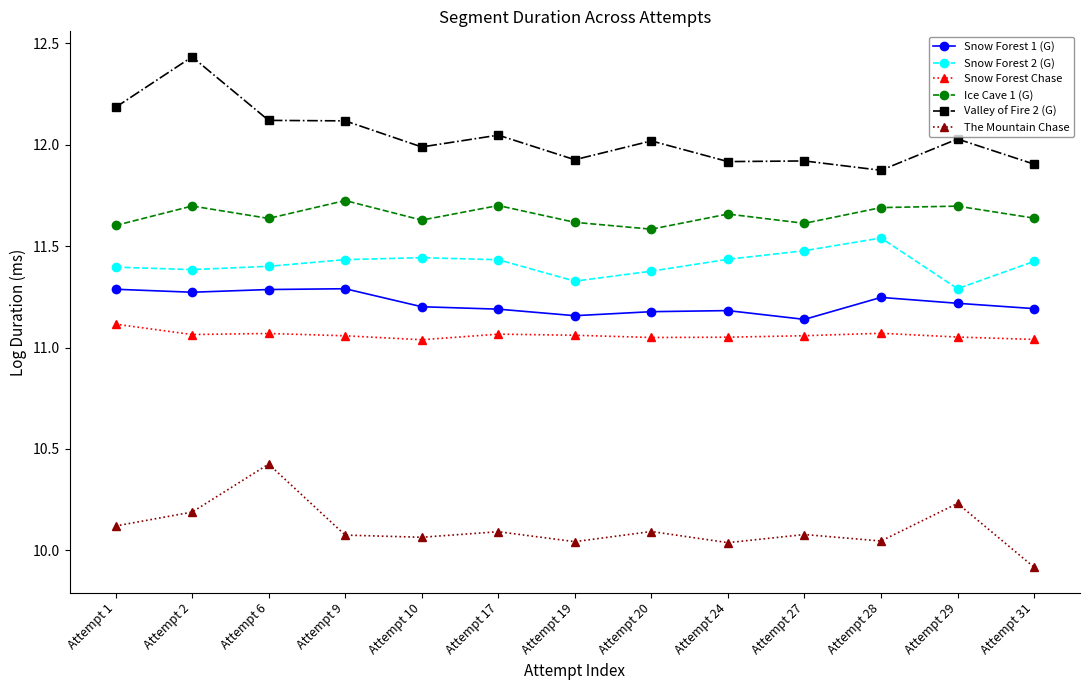

True or false: Snow Forest 2 (G) has more than 0 interior local peaks.

True